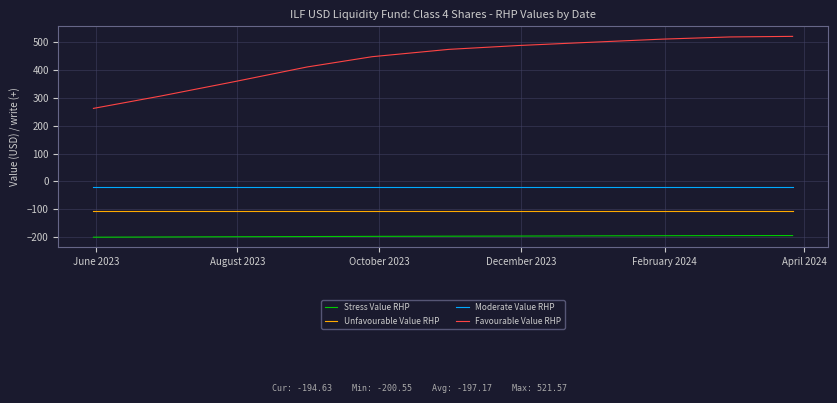

What is the maximum value for Unfavourable Value RHP?

-105.0